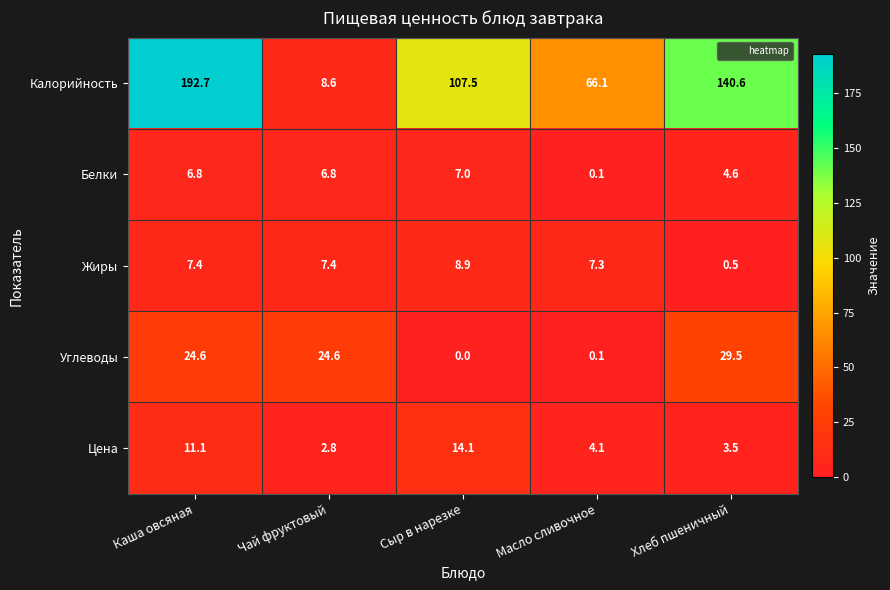

Reading left to right, list all the values displayed in this chart.

Калорийность: Каша овсяная=192.7	Чай фруктовый=8.6	Сыр в нарезке=107.5	Масло сливочное=66.1	Хлеб пшеничный=140.6
Белки: Каша овсяная=6.8	Чай фруктовый=6.8	Сыр в нарезке=7.0	Масло сливочное=0.1	Хлеб пшеничный=4.6
Жиры: Каша овсяная=7.4	Чай фруктовый=7.4	Сыр в нарезке=8.9	Масло сливочное=7.3	Хлеб пшеничный=0.5
Углеводы: Каша овсяная=24.6	Чай фруктовый=24.6	Сыр в нарезке=0.0	Масло сливочное=0.1	Хлеб пшеничный=29.5
Цена: Каша овсяная=11.1	Чай фруктовый=2.8	Сыр в нарезке=14.1	Масло сливочное=4.1	Хлеб пшеничный=3.5